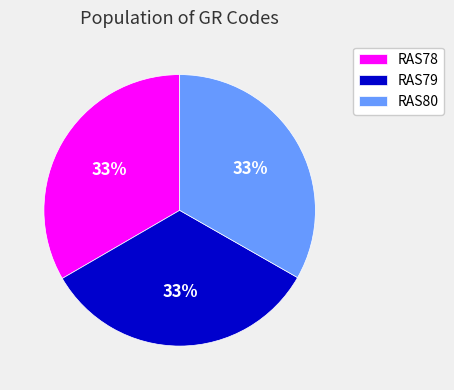

Count the number of slices in the pie.

3